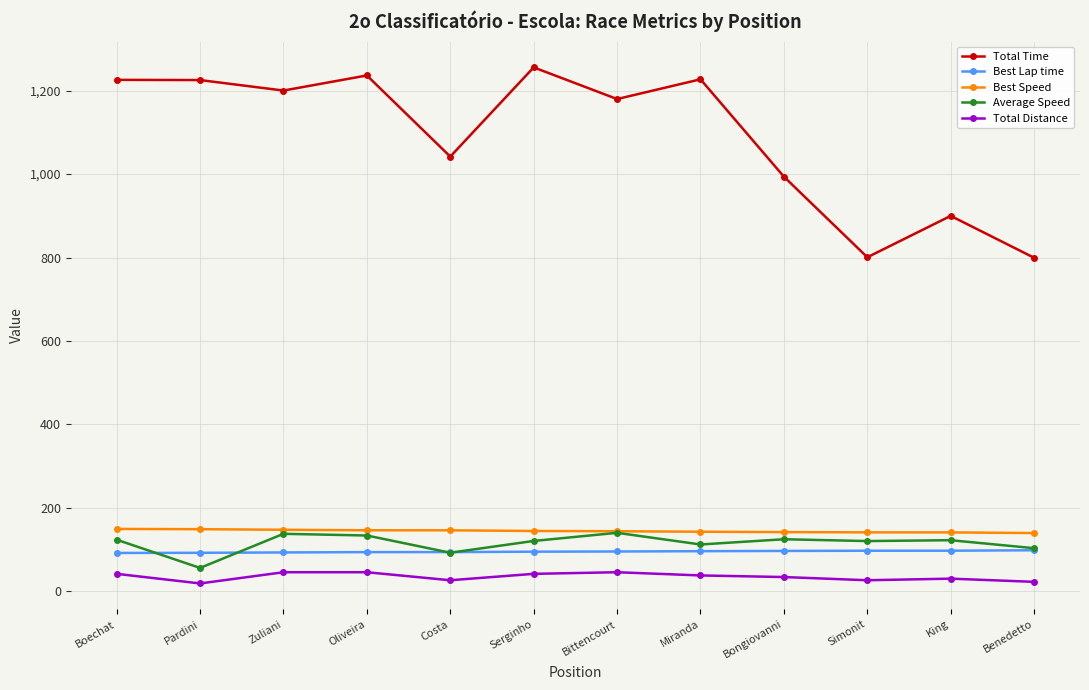

What is the maximum value for Average Speed?

140.4